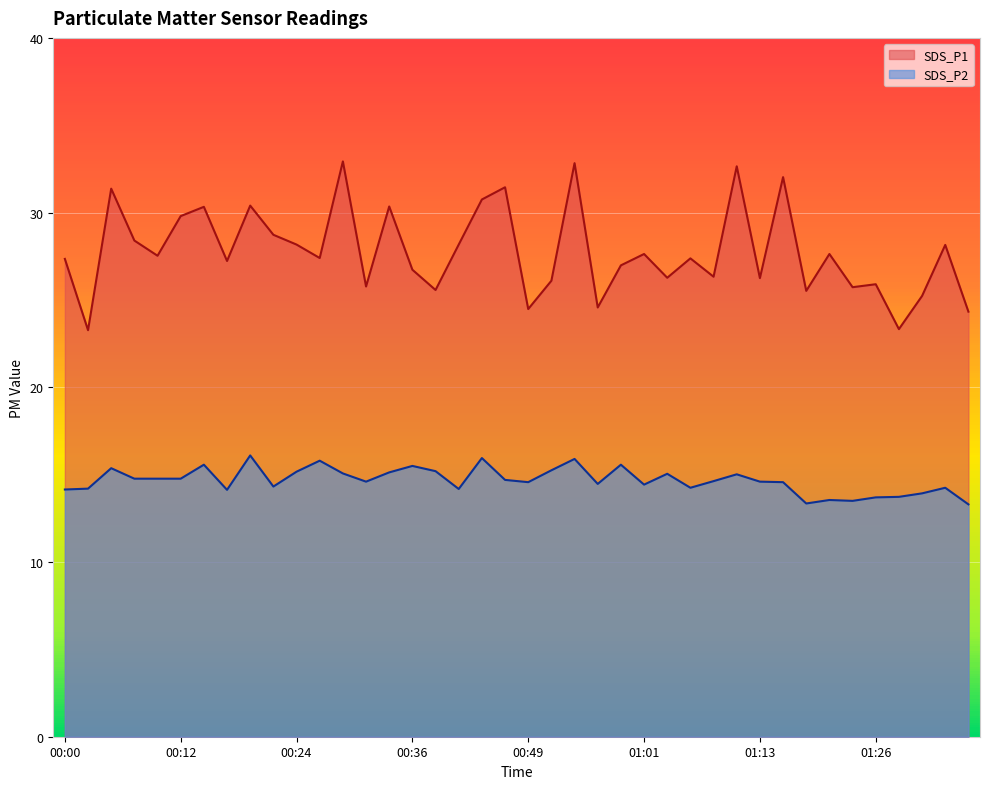

What is the sum of the SDS_P1 values at 01:18 and 01:16?

57.5